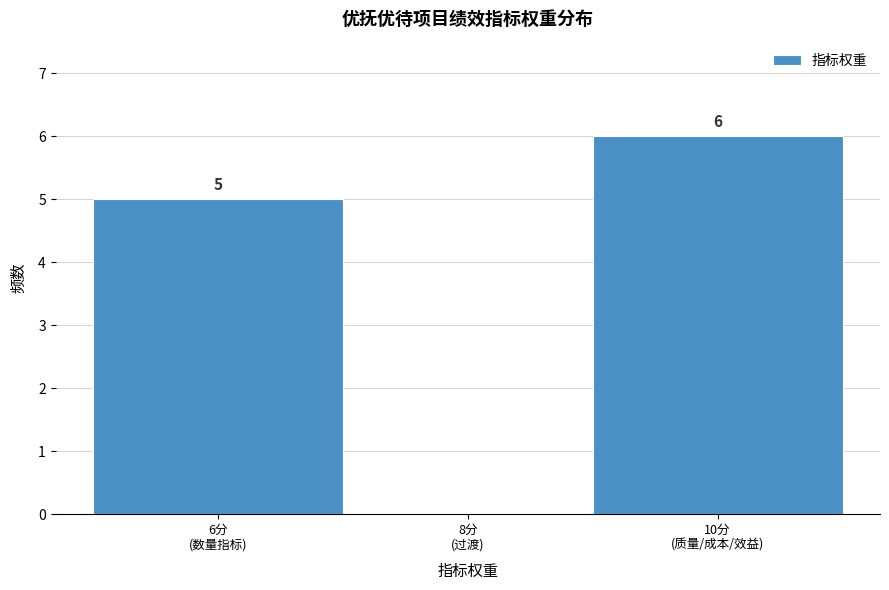

How many values are between 0 and 6?

3